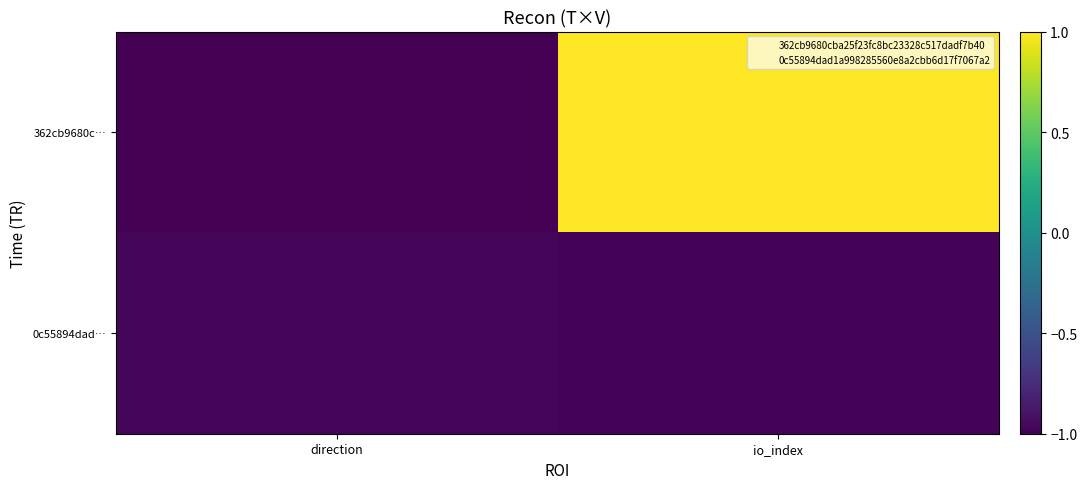

What is the total value across all series at direction?

-2.0